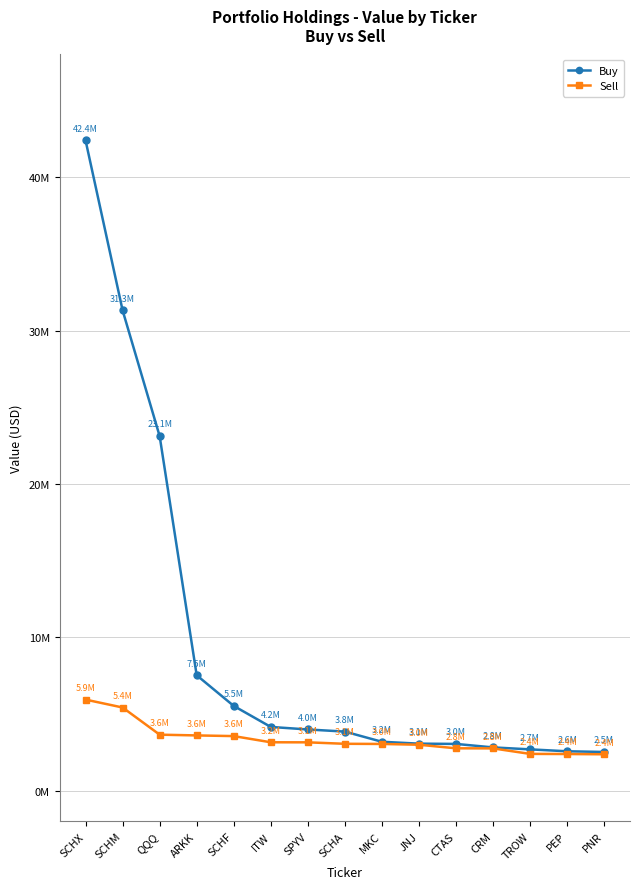

What is the smallest value displayed?

2369000